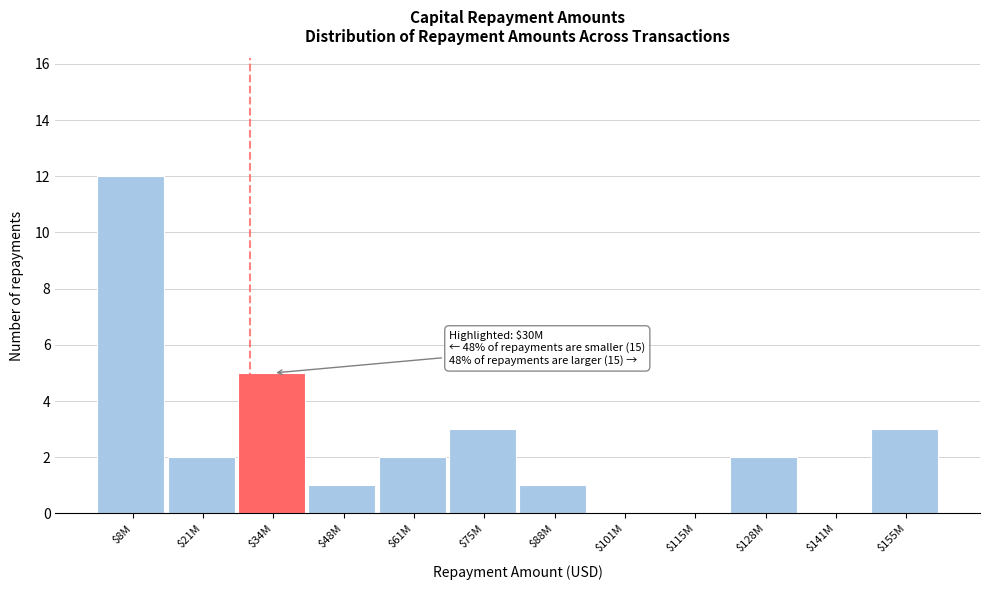

Read the value at $155M.

3